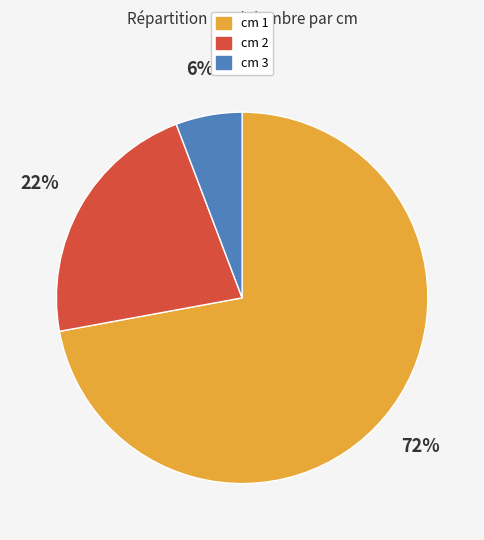

Do cm 3 and cm 1 together represent more than half of the pie?

Yes